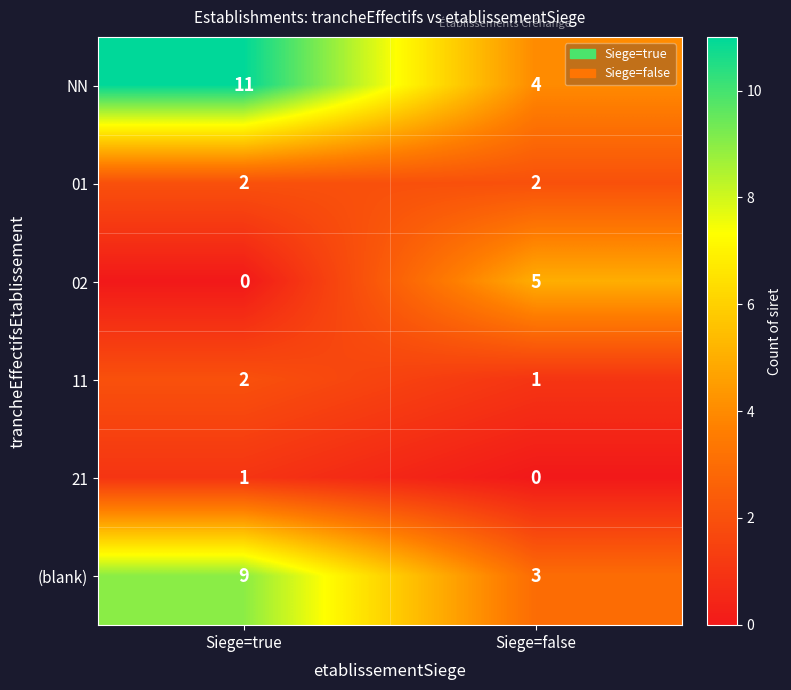

True or false: (blank) has a value of 9 at Siege=true.

True